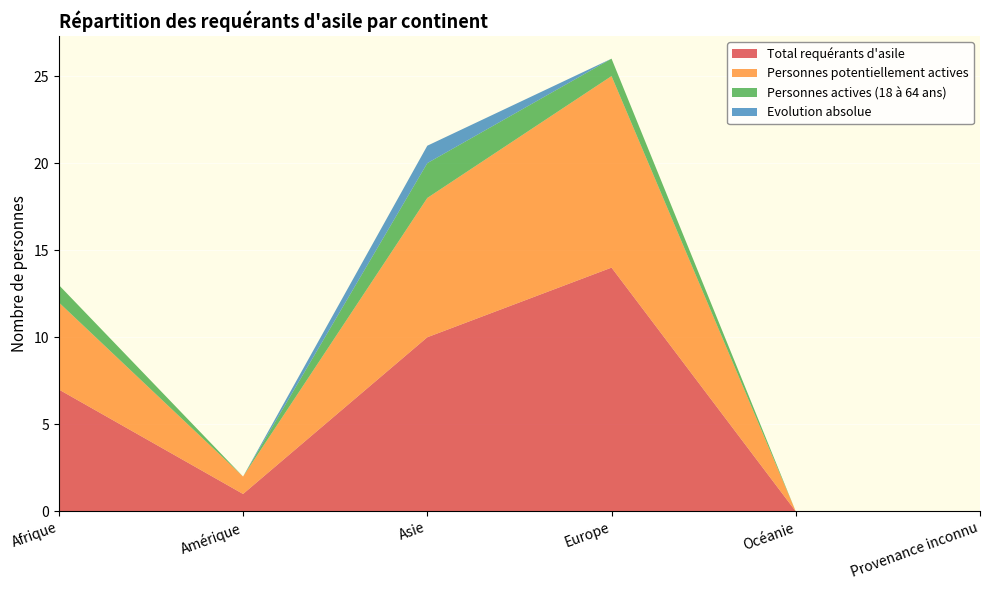

Reading left to right, list all the values displayed in this chart.

Total requérants d'asile: 7	1	10	14	0	0
Personnes potentiellement actives: 5	1	8	11	0	0
Personnes actives (18 à 64 ans): 1	0	2	1	0	0
Evolution absolue: 0	0	1	0	0	0